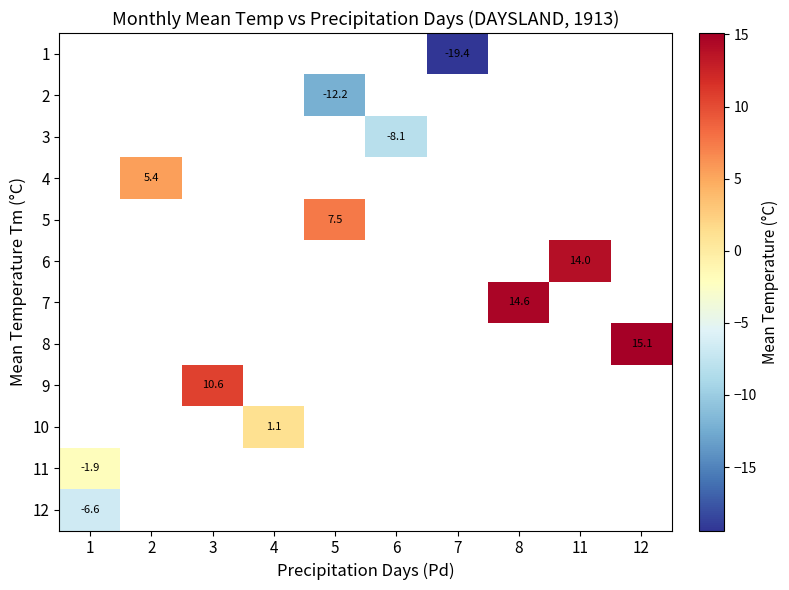

How many data points does each series have?

10